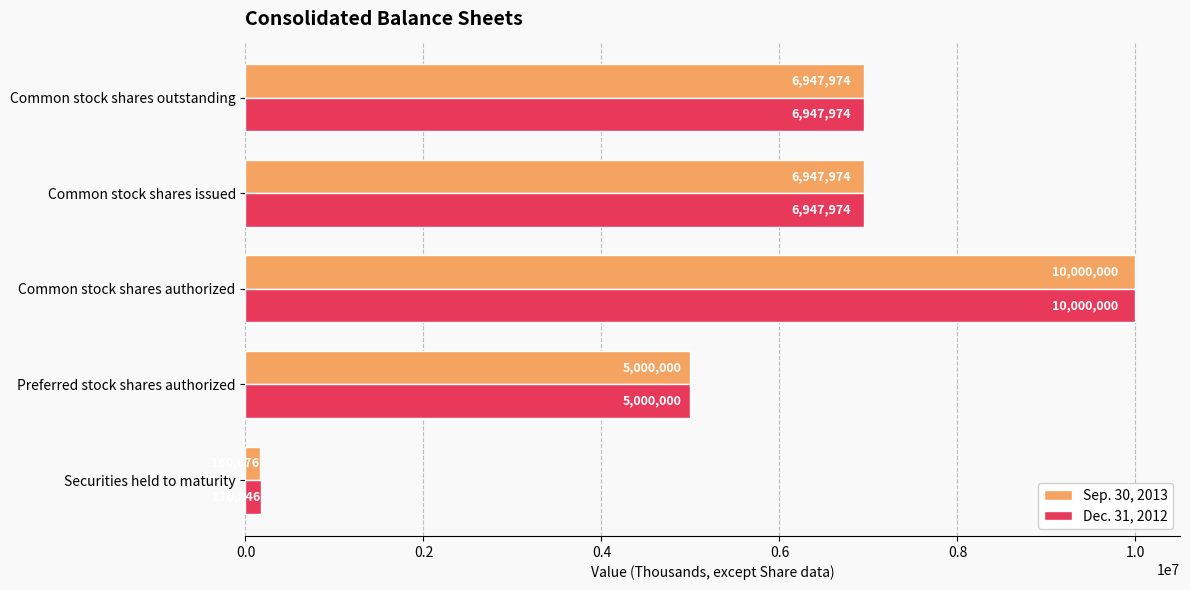

True or false: Dec. 31, 2012 has a value of 10000000 at Common stock shares authorized.

True